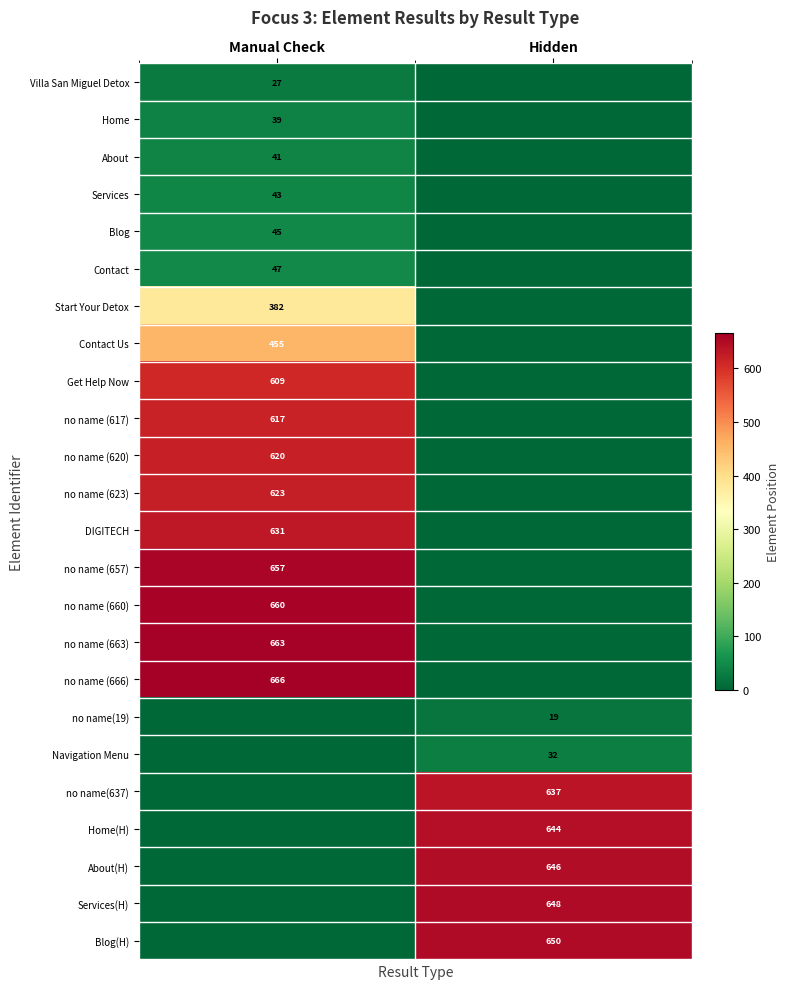

Is it true that About equals 66 at Manual Check?

False